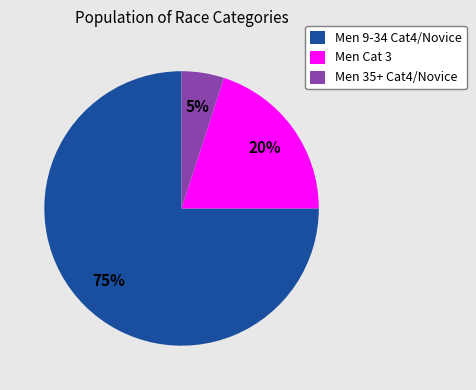

To the nearest percent, what percentage of the pie is Men 9-34 Cat4/Novice?

75%